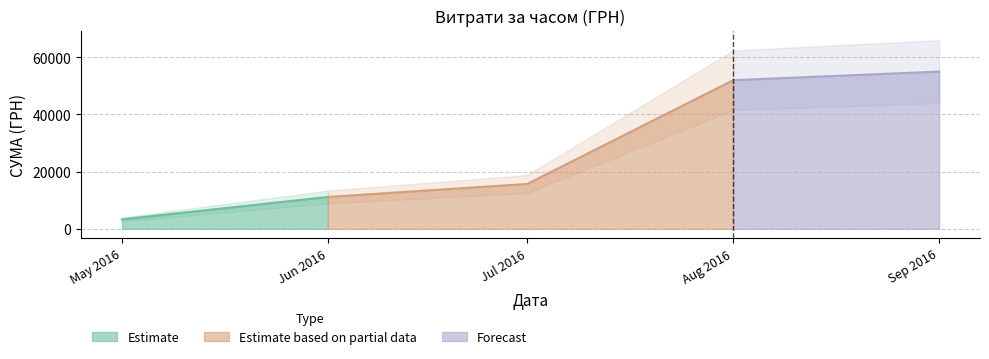

At which label is Estimate based on partial data closest to 31566?

Jul 2016